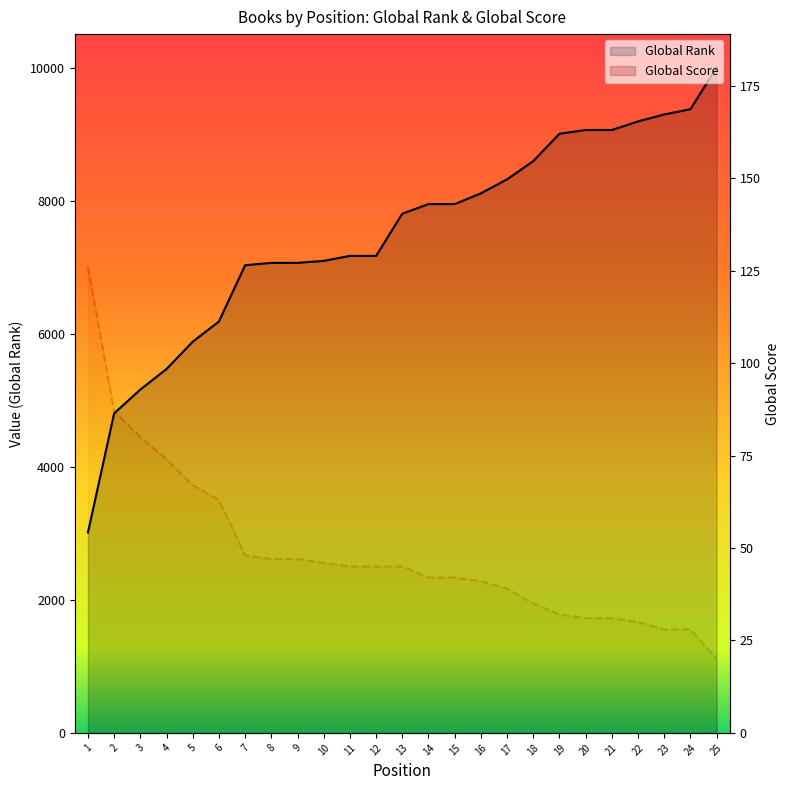

The Global Score series shows 46 at 10. True or false?

True